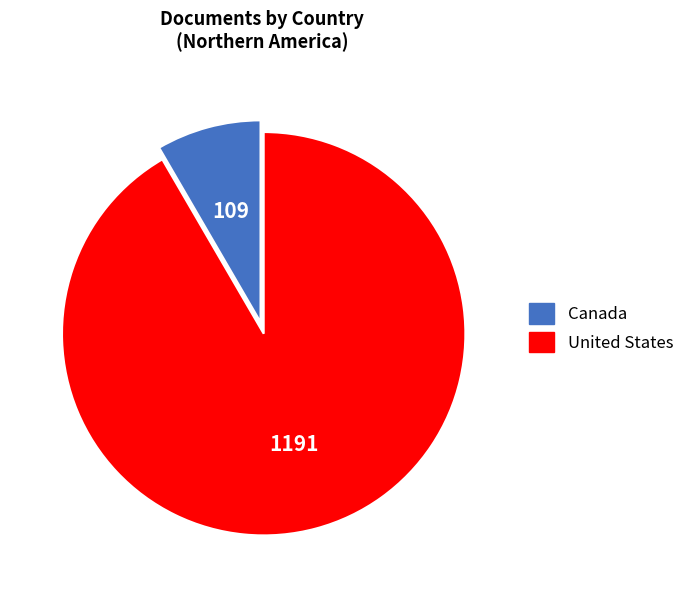

Combined, do United States and Canada account for over 50%?

Yes